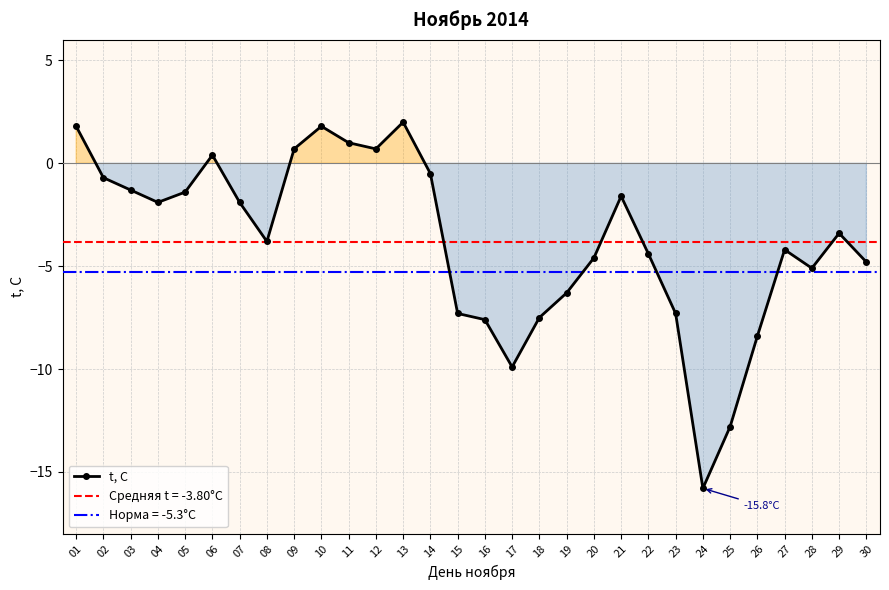

What is the change in value from 05 to 25?

-11.4